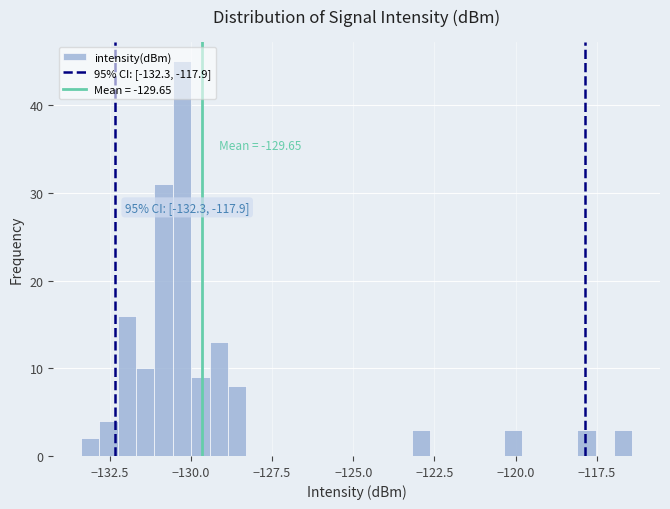

Around what value on the x-axis is the tallest bar? Give the approximate position of its centre, as read against the axis.

-130.5